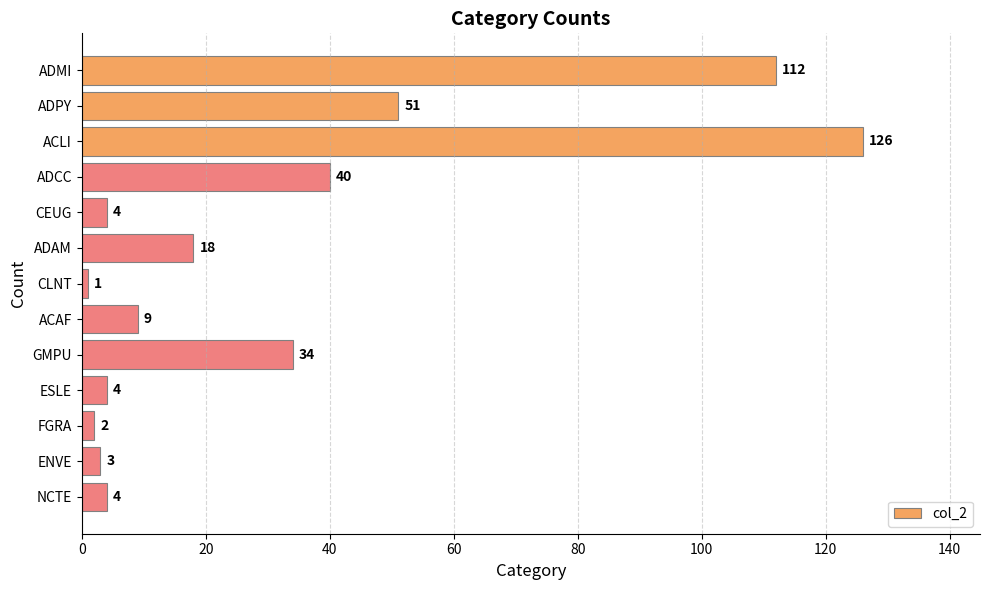

What is the change in value from ACAF to ESLE?

-5